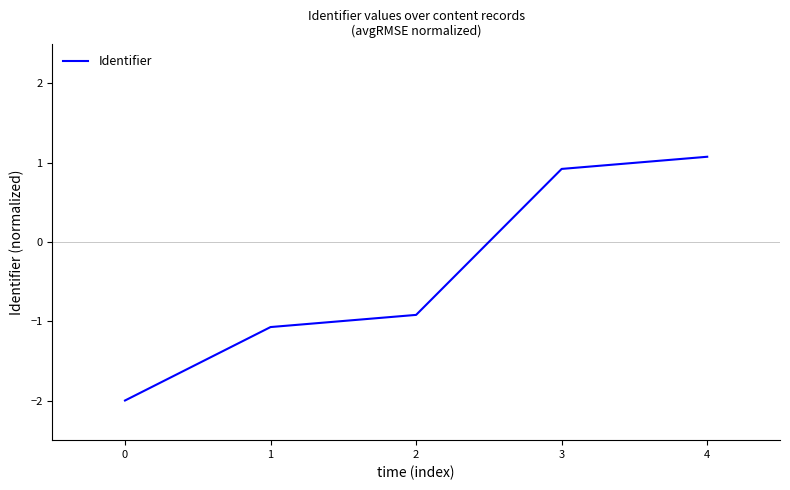

Is it true that the value at 0 is -1.4?

False